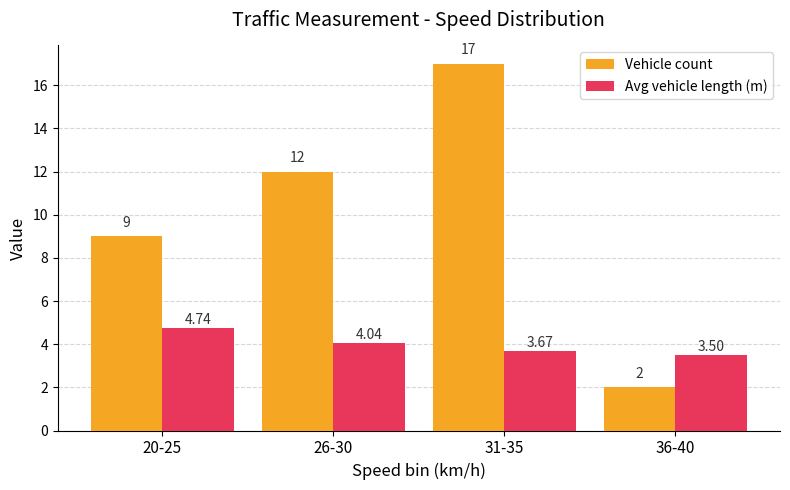

The Avg vehicle length (m) series shows 2.4 at 20-25. True or false?

False